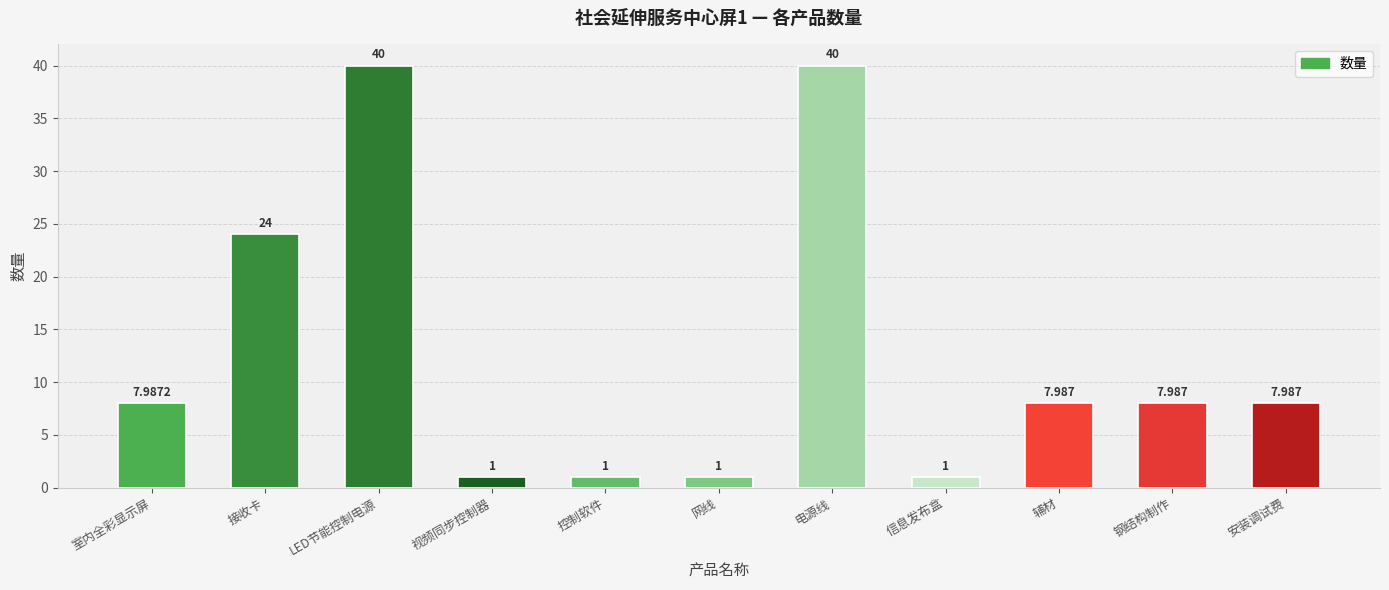

Where is the data nearest to the value 20?

接收卡